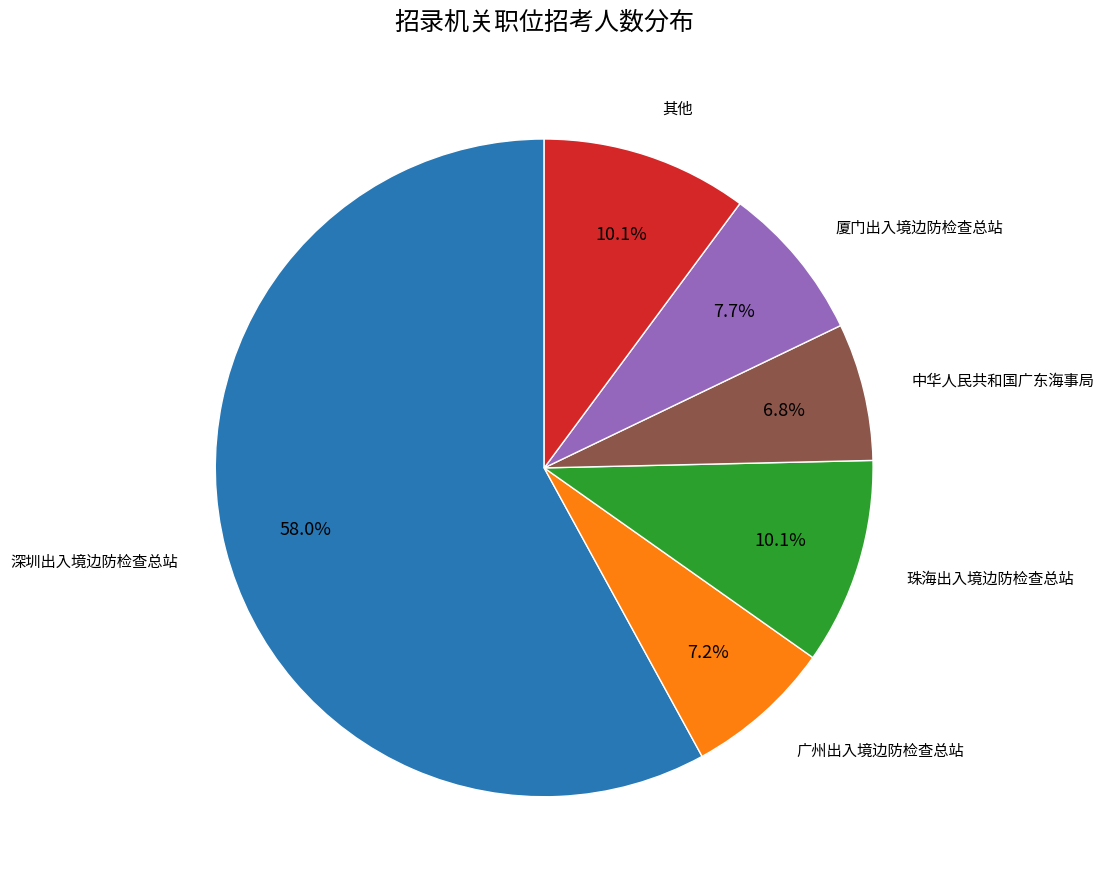

Does 广州出入境边防检查总站 represent more than half of the total?

No